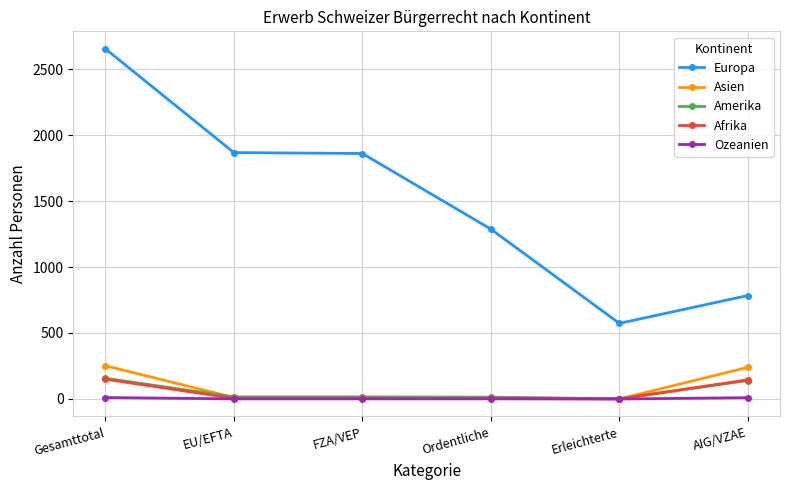

What is the average value of the Ozeanien series?

4